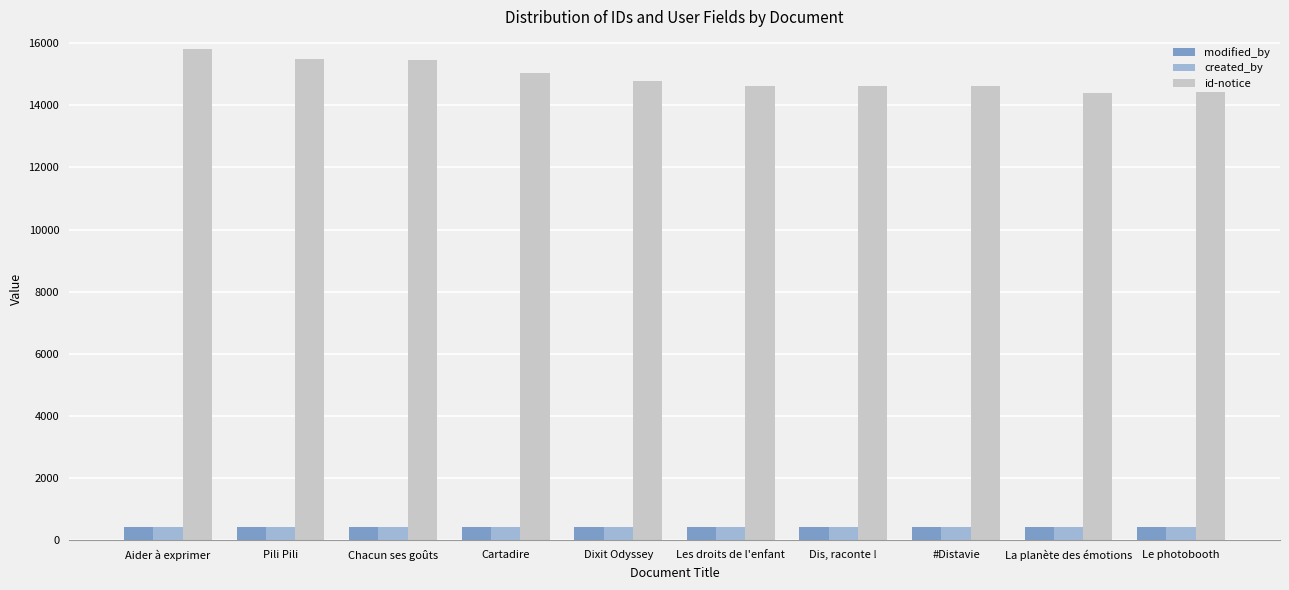

What is the approximate value of created_by at La planète des émotions?

426